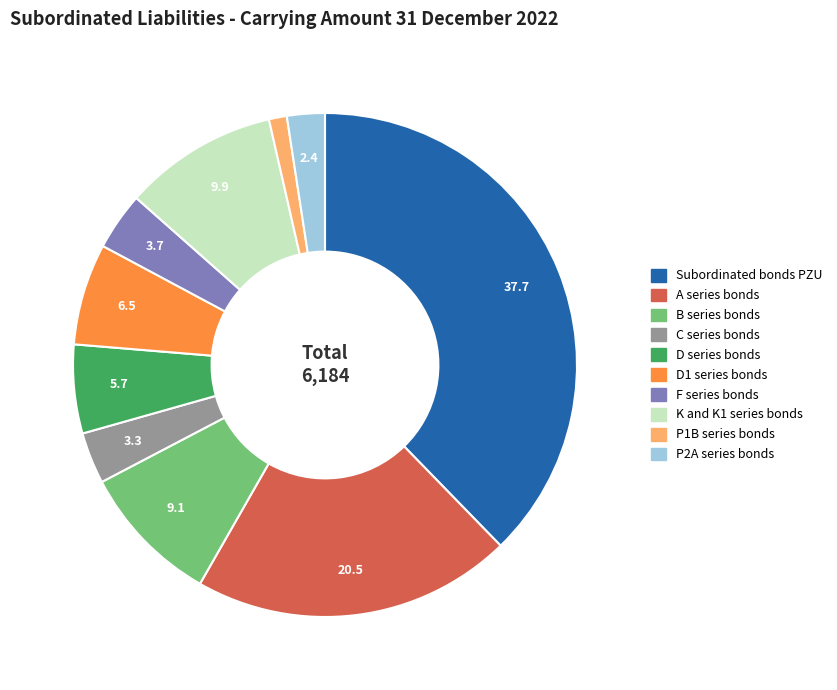

Is it true that C series bonds is 3% of the pie?

True